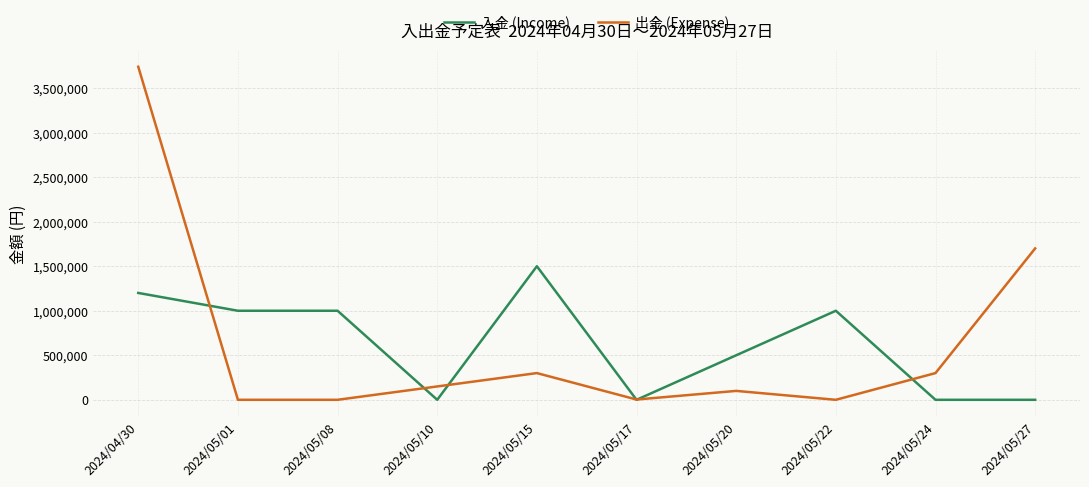

List the series in order of their peak value, highest first.

出金 (Expense), 入金 (Income)